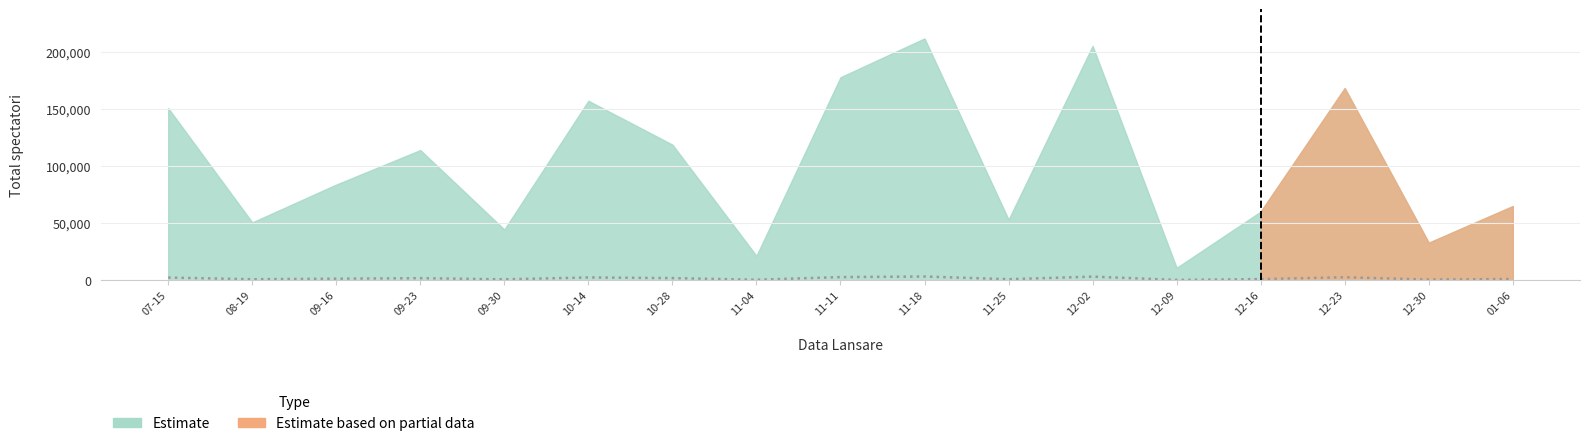

How many interior local valleys (lower than both neighbors) does the data have?

6